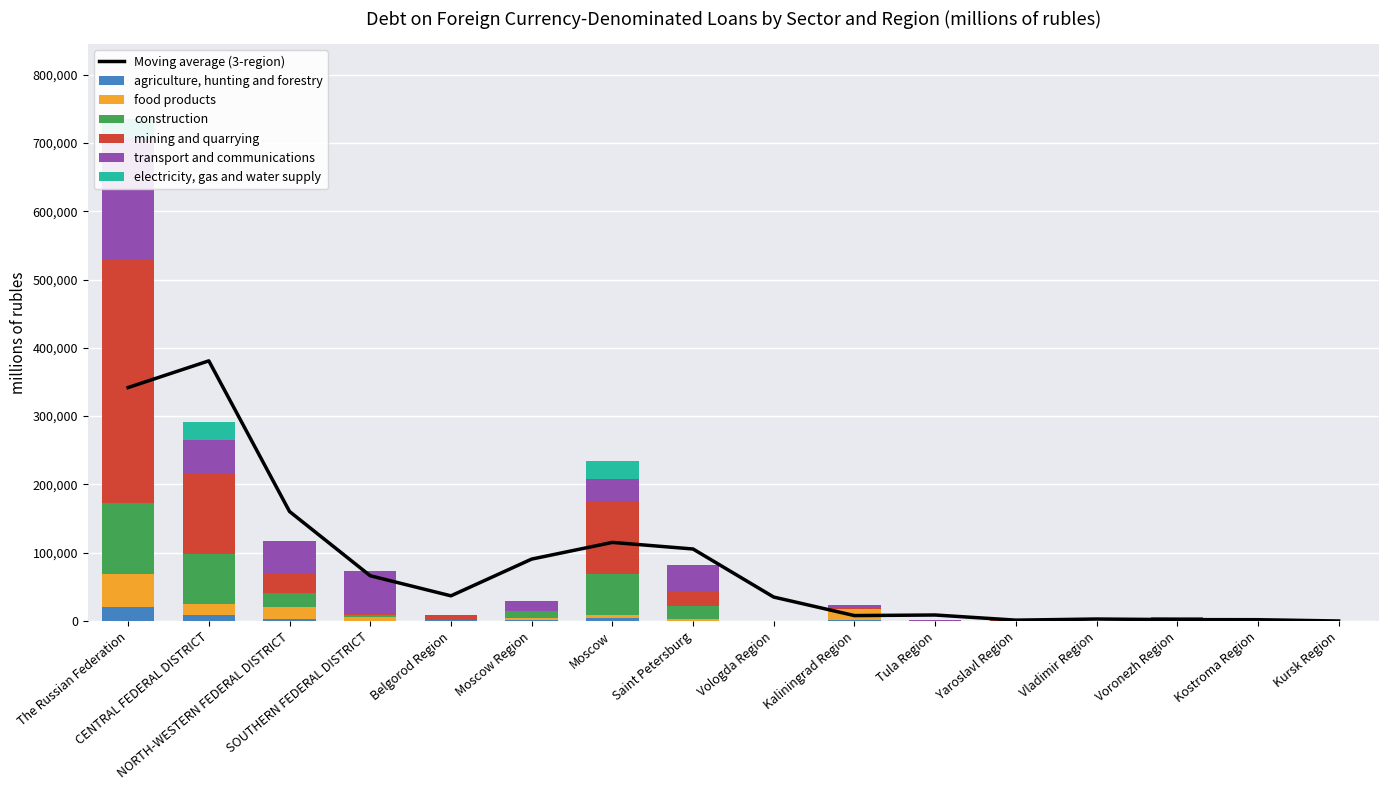

How many bars are there in total?

96